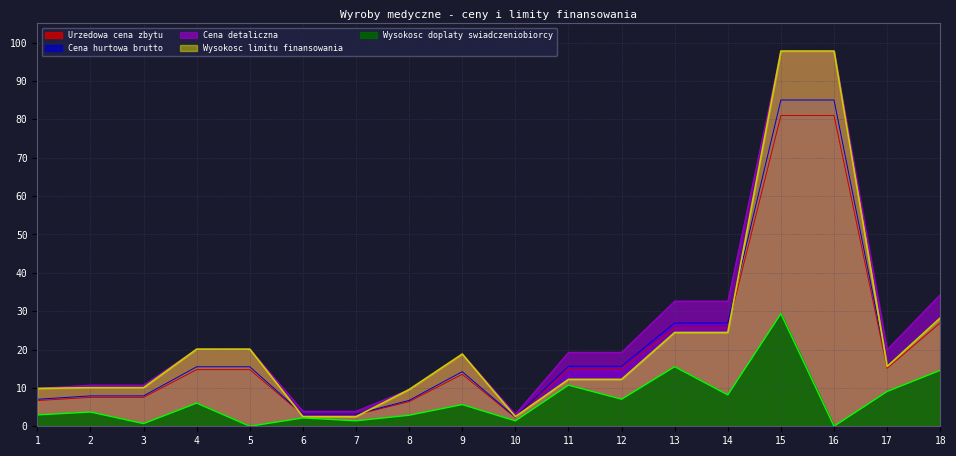

What are all the series names shown in the legend?

Urzedowa cena zbytu, Cena hurtowa brutto, Cena detaliczna, Wysokosc limitu finansowania, Wysokosc doplaty swiadczeniobiorcy